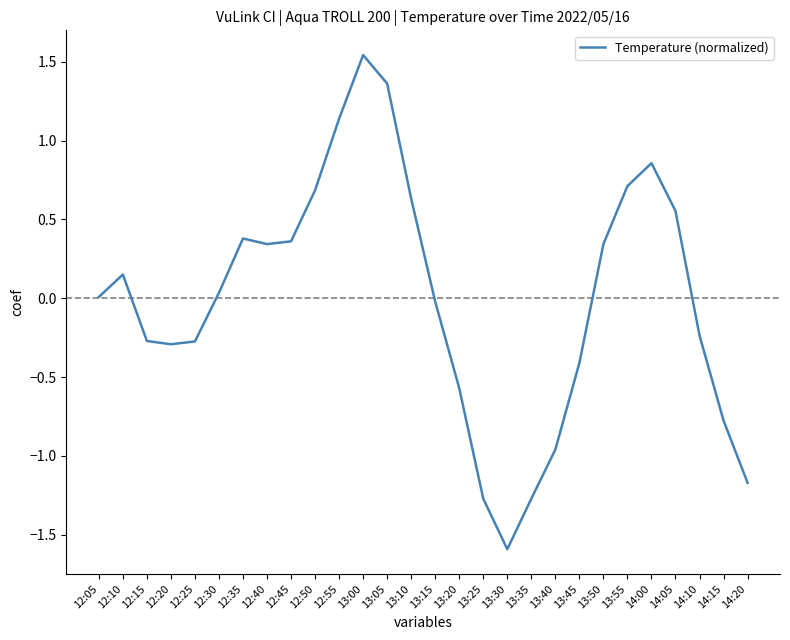

At which category does the chart reach its peak across all series?

13:00